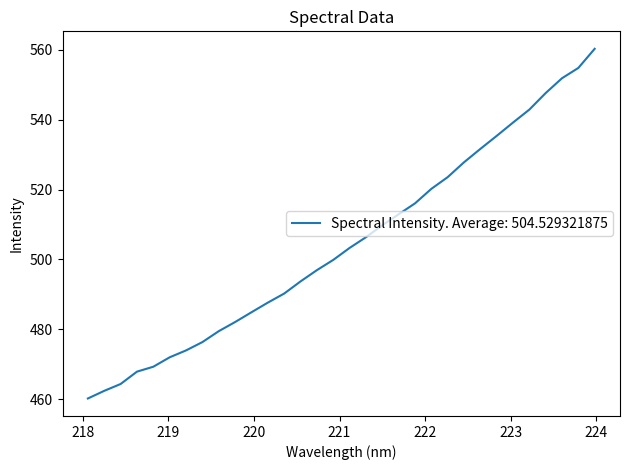

What is the smallest value displayed?

460.2